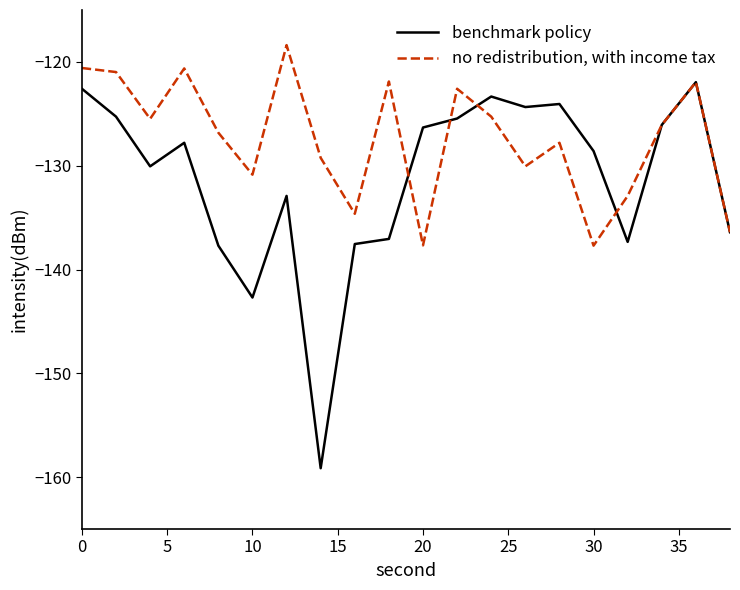

What is the sum of all benchmark policy values?

-2626.6